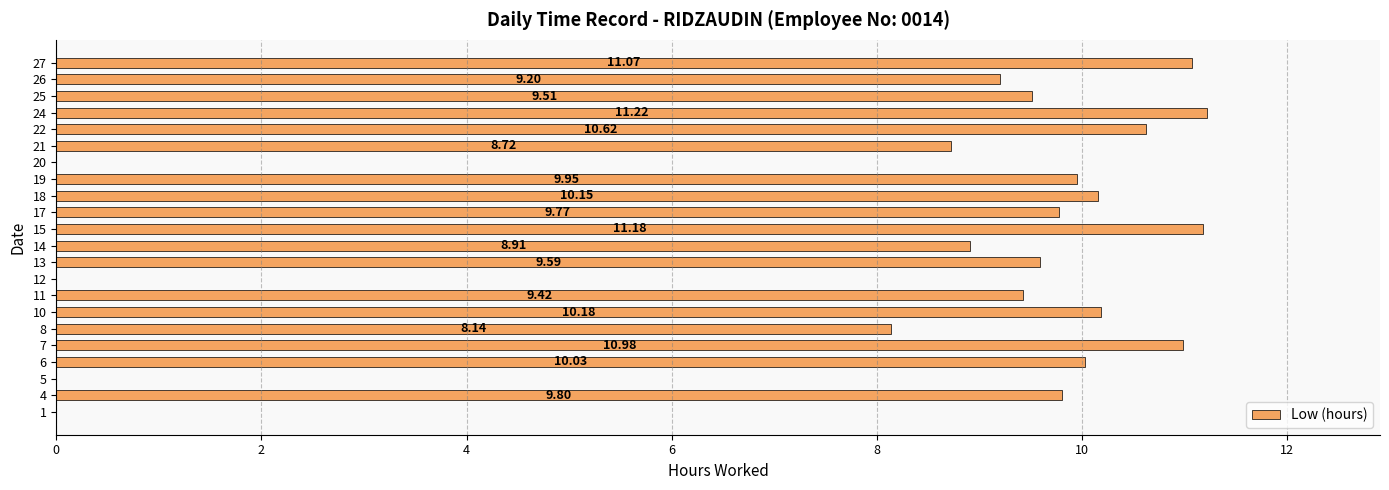

What is the ratio of the value at 14 to the value at 6?

0.9